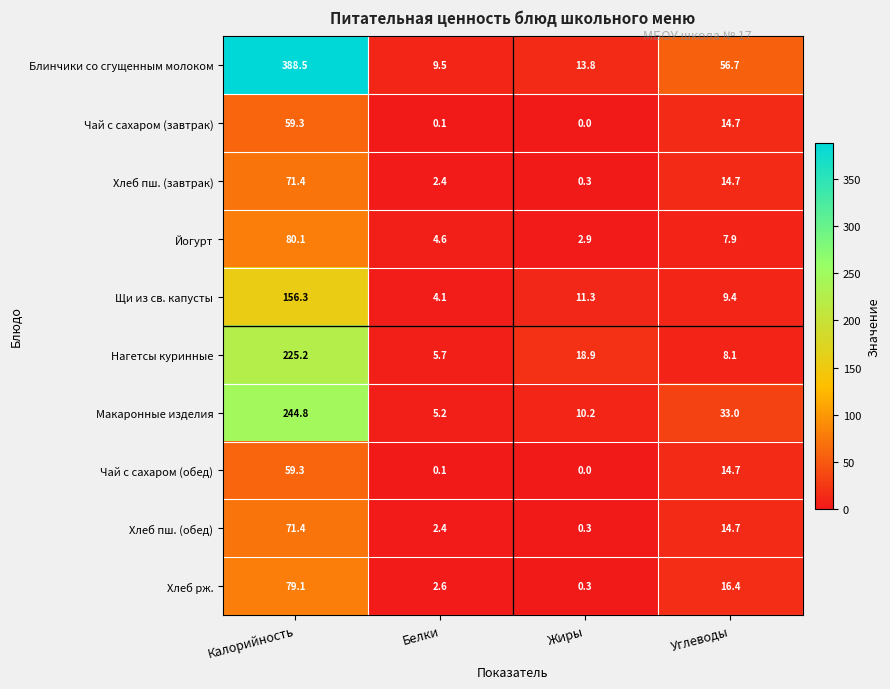

What is the difference between the second highest and minimum values in the Хлеб пш. (завтрак) series?

14.4